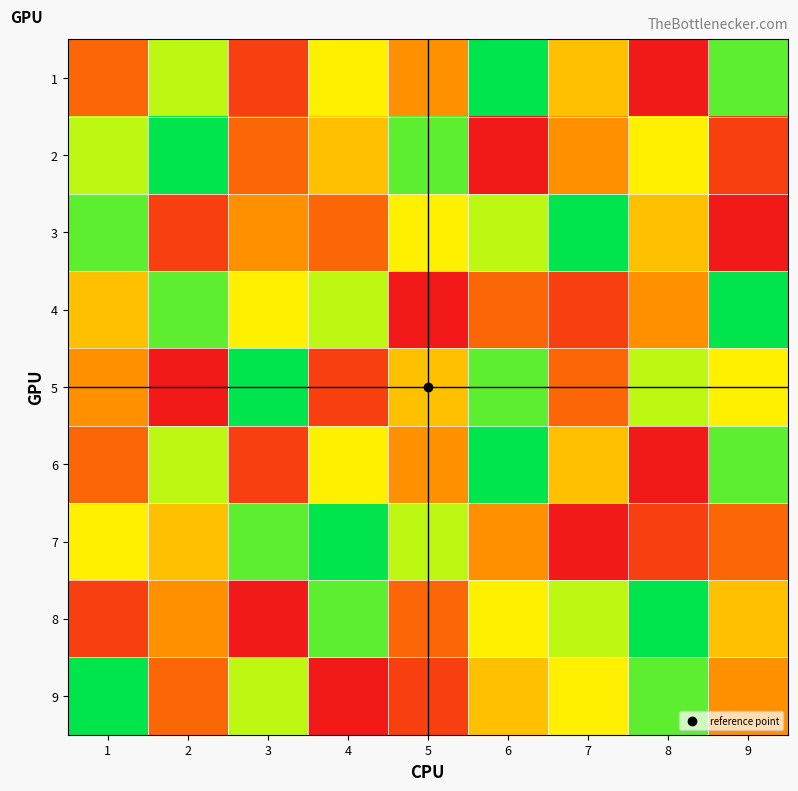

At which category does the chart reach its minimum across all series?

8